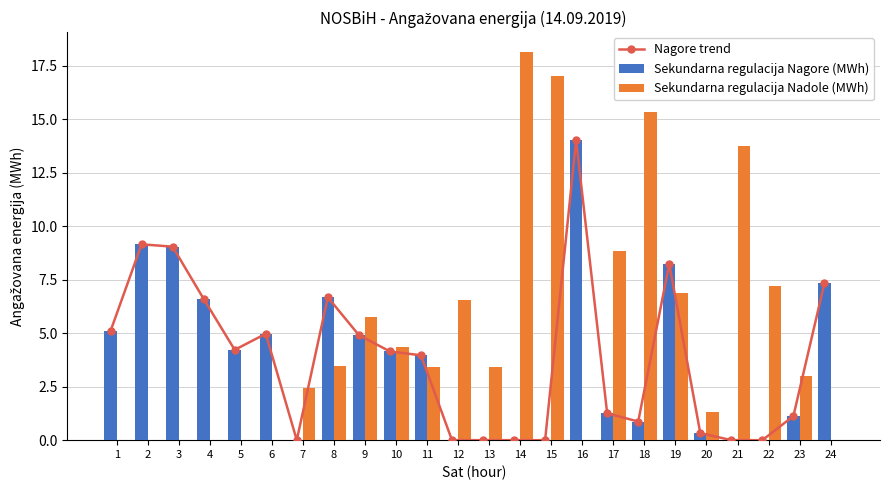

True or false: Sekundarna regulacija Nadole (MWh) has a value of 2.5 at 22.

False